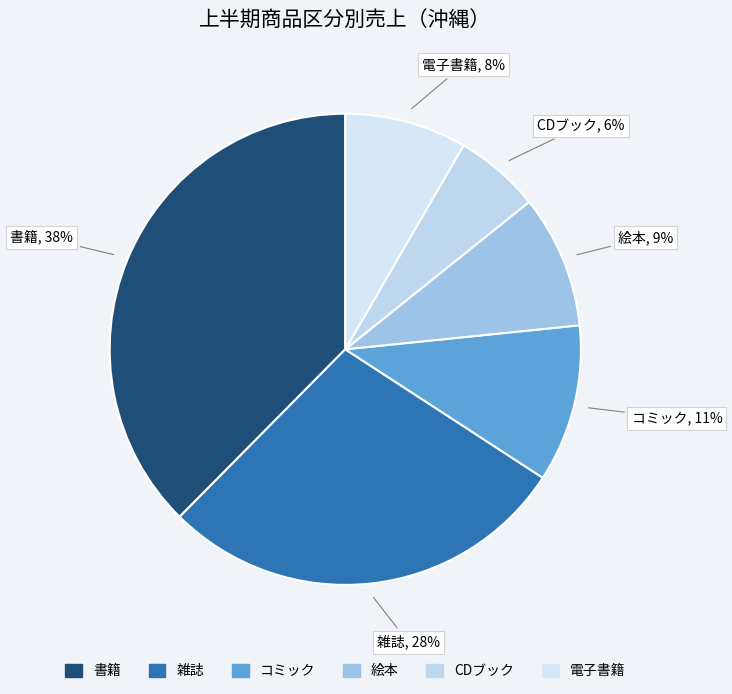

Combined, do 絵本 and コミック account for over 50%?

No